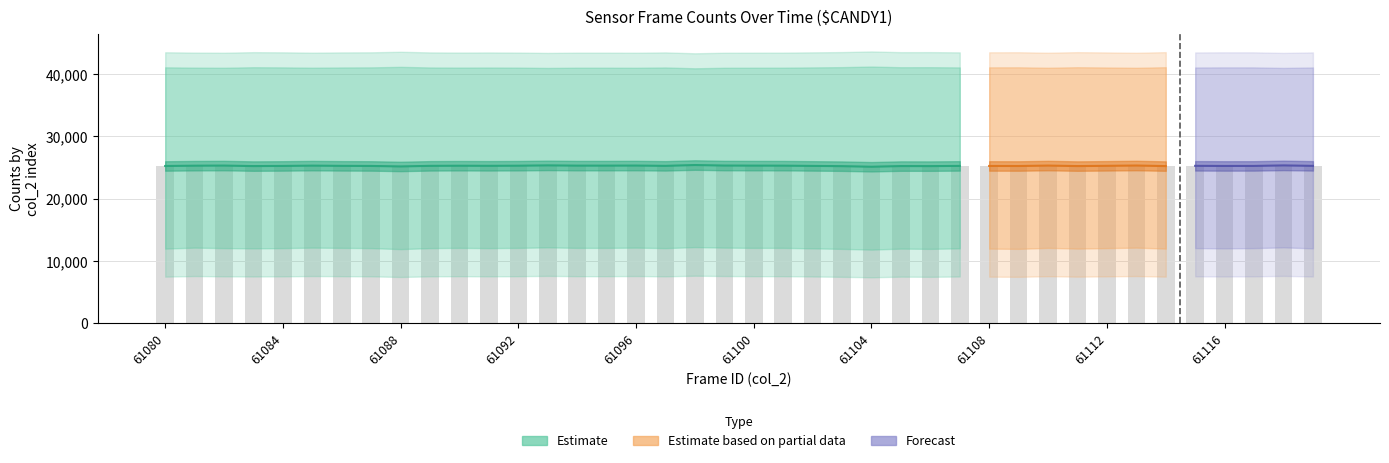

Count the number of categories in the chart.

40